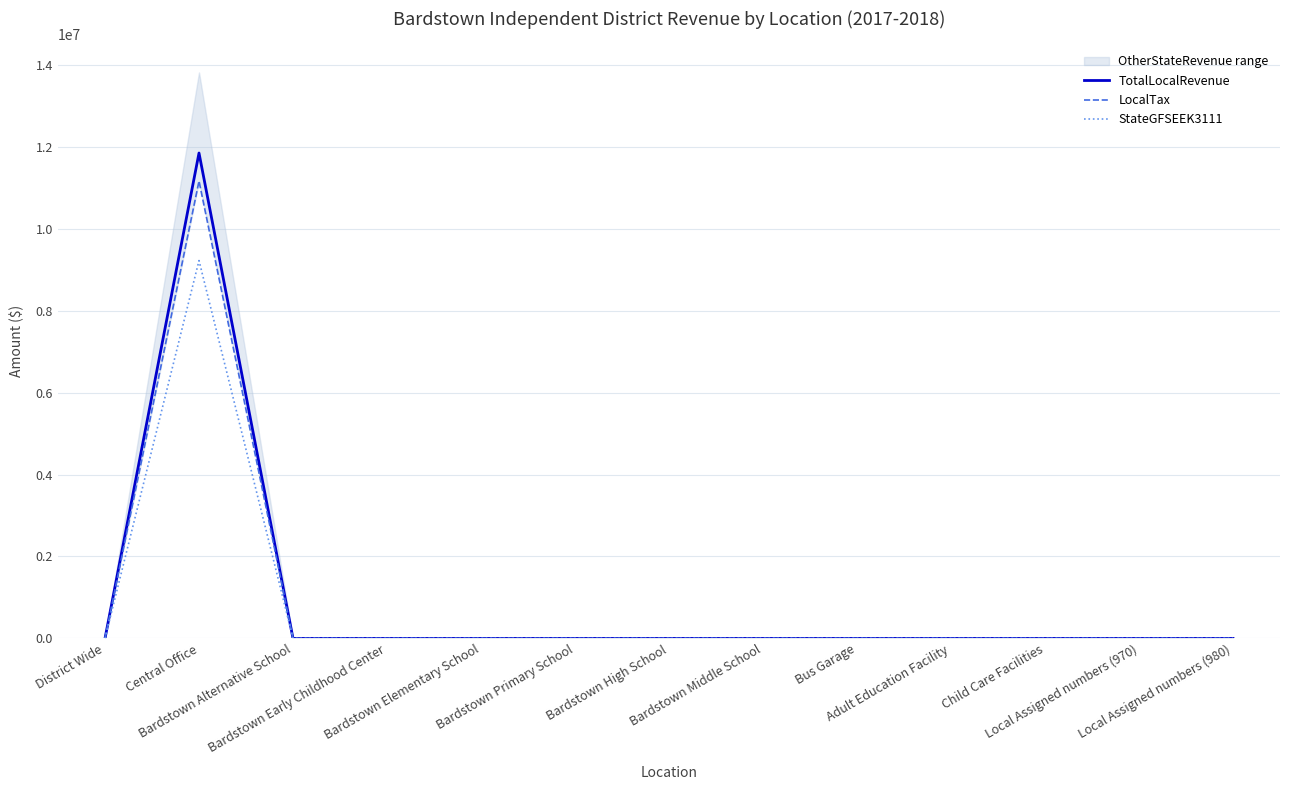

Where is TotalLocalRevenue nearest to the value 5921753?

District Wide